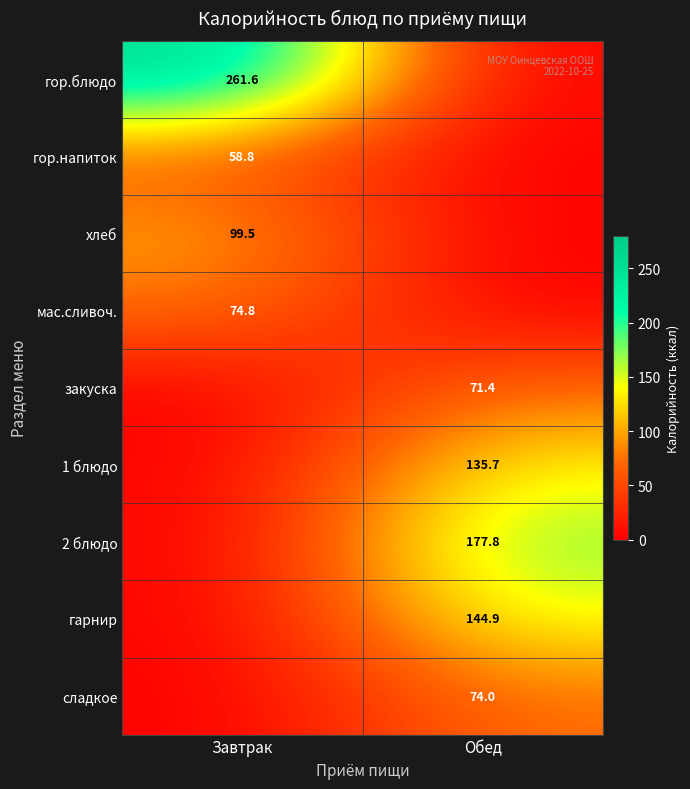

At how many categories does at least one series exceed 212?

1